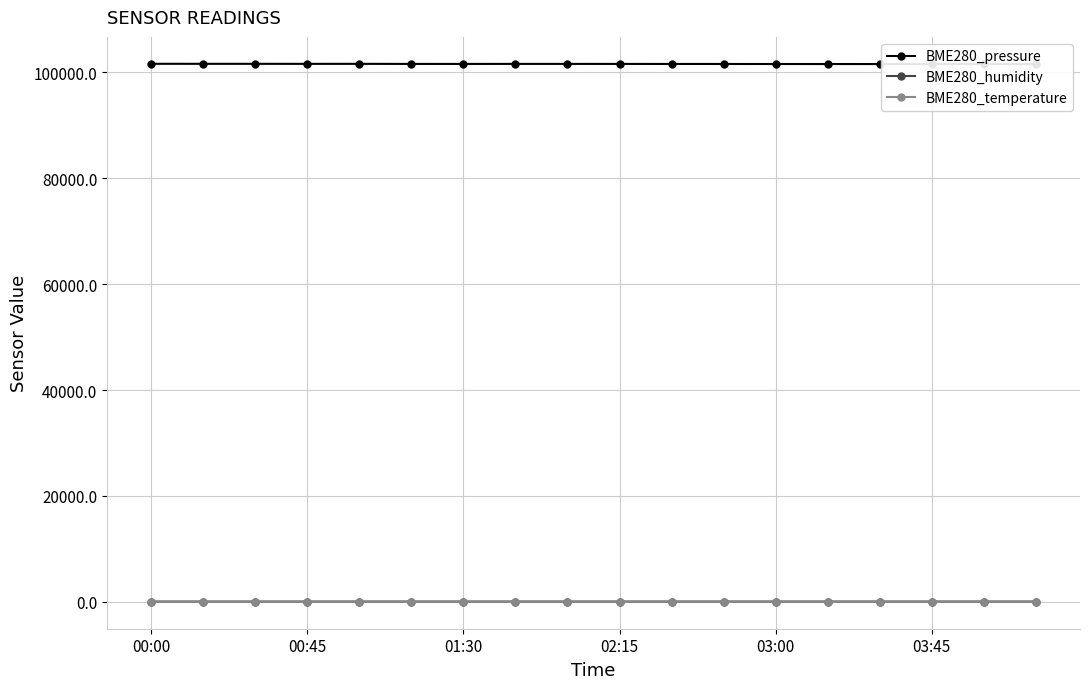

Reading left to right, transcribe all the data shown in this chart.

BME280_pressure: 101605.6	101599.8	101599.8	101593.0	101595.8	101579.9	101577.6	101585.4	101584.6	101580.0	101575.0	101570.0	101565.0	101560.0	101558.0	101555.0	101552.0	101550.0
BME280_humidity: 61.9	63.0	63.4	64.0	64.3	64.9	65.5	65.5	65.0	65.1	65.3	65.5	65.7	65.8	65.9	66.0	66.1	66.2
BME280_temperature: 14.2	13.9	13.7	13.4	13.1	12.9	12.7	12.7	12.7	12.5	12.3	12.2	12.1	12.0	11.9	11.8	11.8	11.7